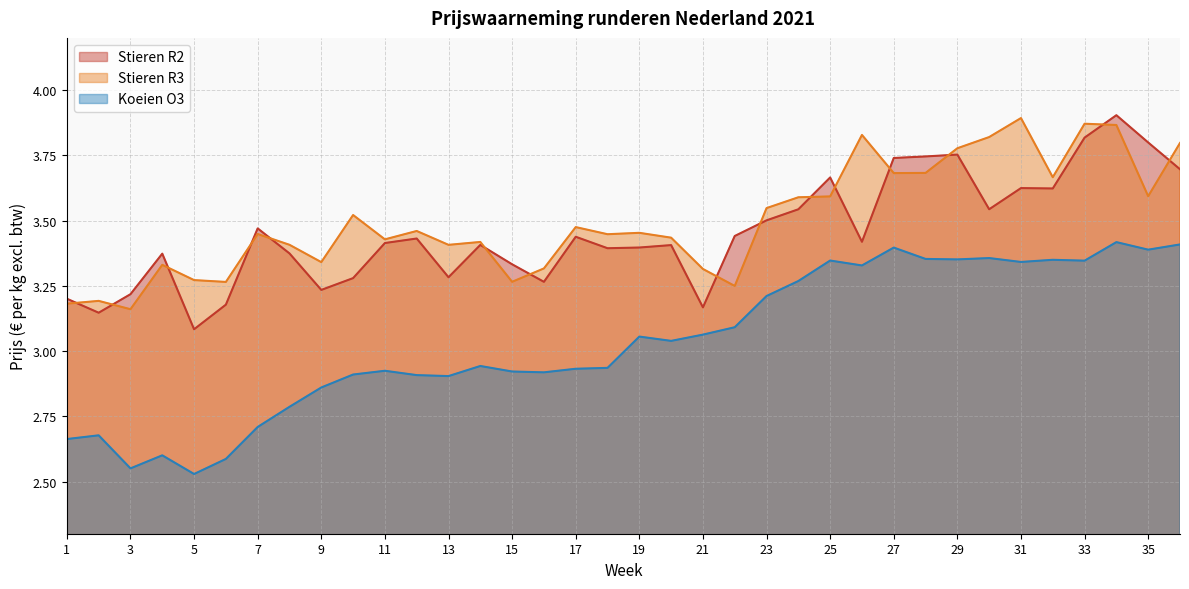

Rank the series at 27 from highest to lowest value.

Stieren R2, Stieren R3, Koeien O3